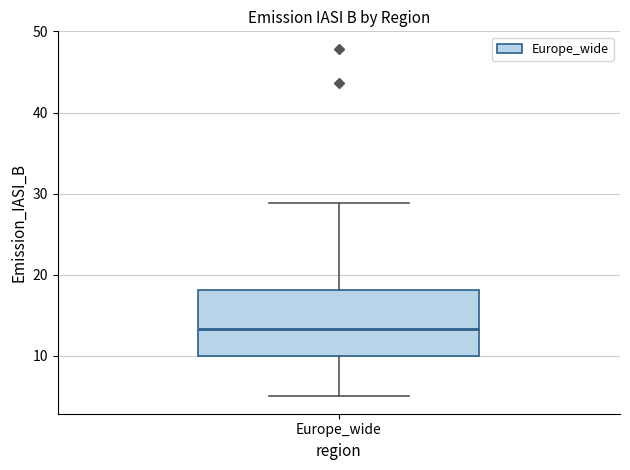

Where is the upper edge of the box for Europe_wide on the y-axis? The values are not printed on the chart, so give them approximately, as read against the axis.

18